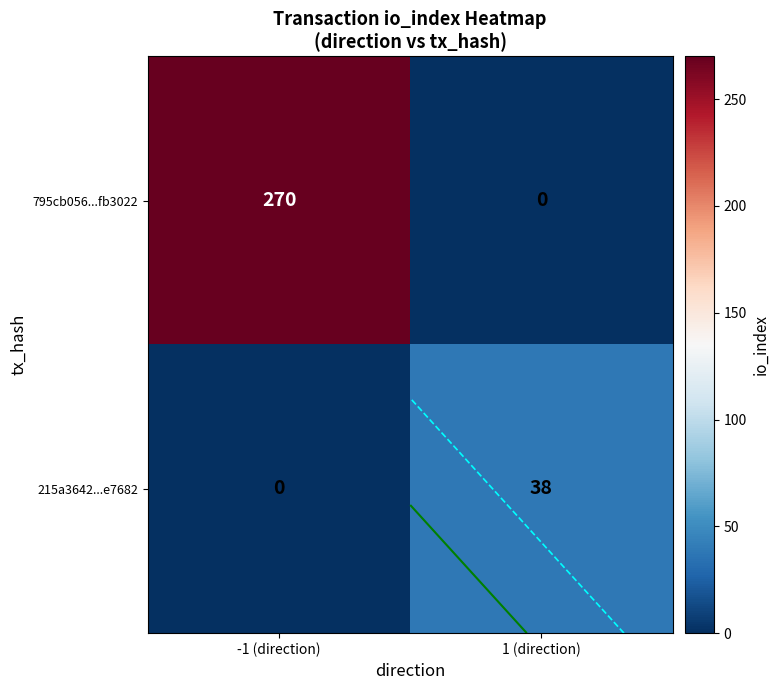

List the labels in order of 795cb056...fb3022 value, smallest first.

1 (direction), -1 (direction)